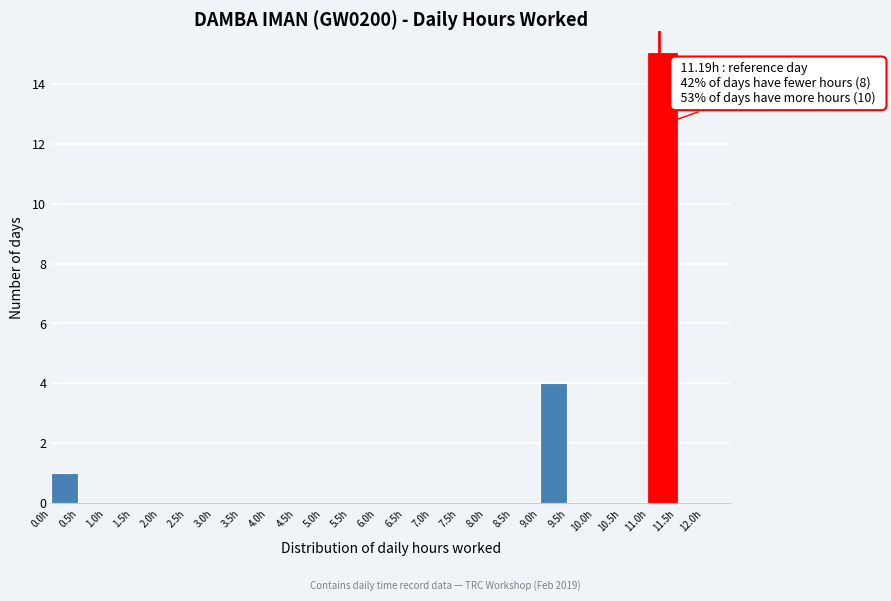

Which range on the x-axis has the tallest bar?

11.0 to 11.5